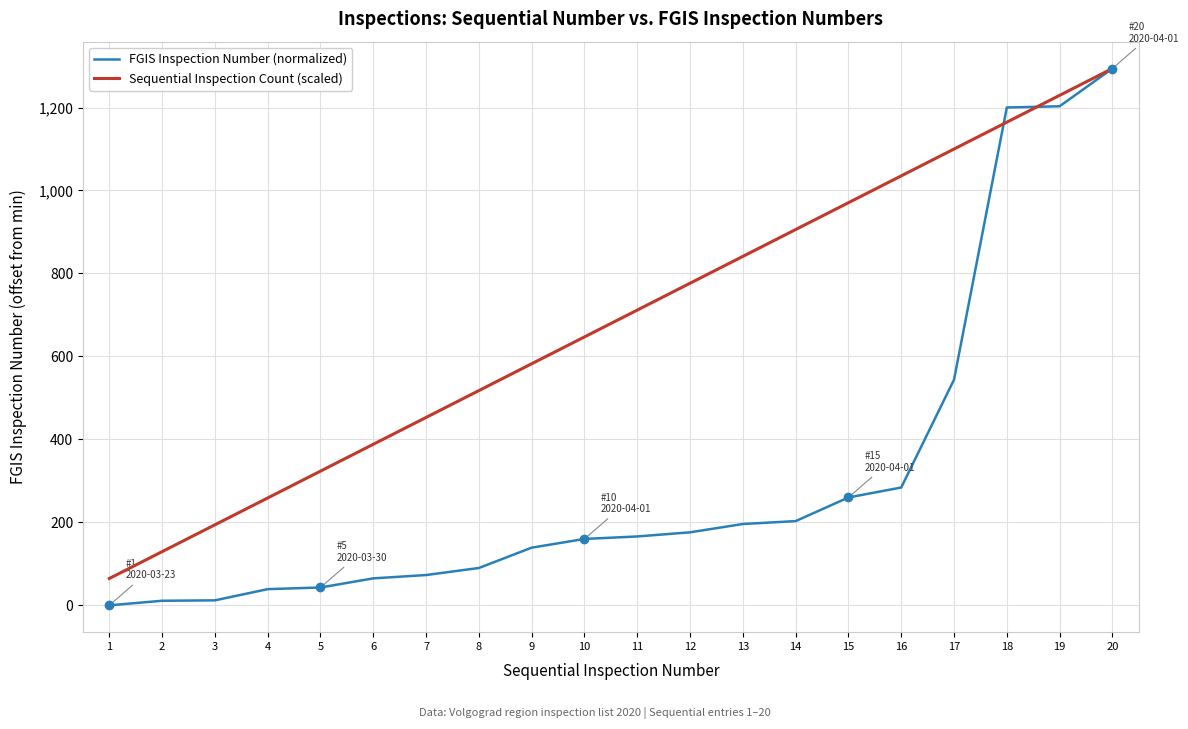

Where do FGIS Inspection Number (normalized) and Sequential Inspection Count (scaled) first cross each other?

17 and 18